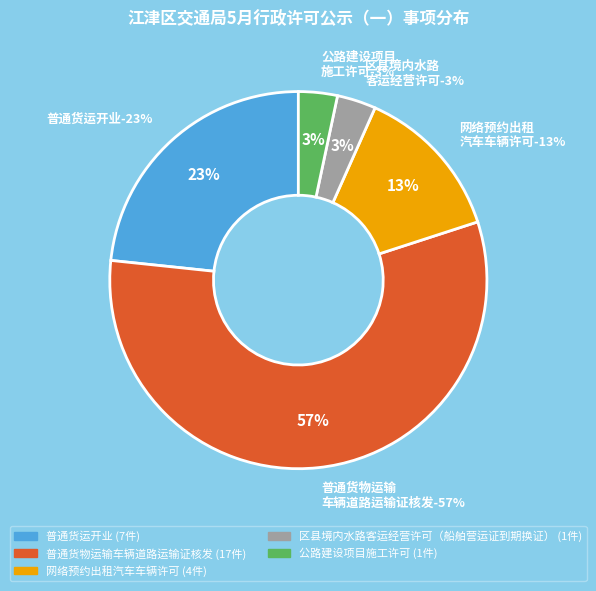

Count the number of slices in the pie.

5